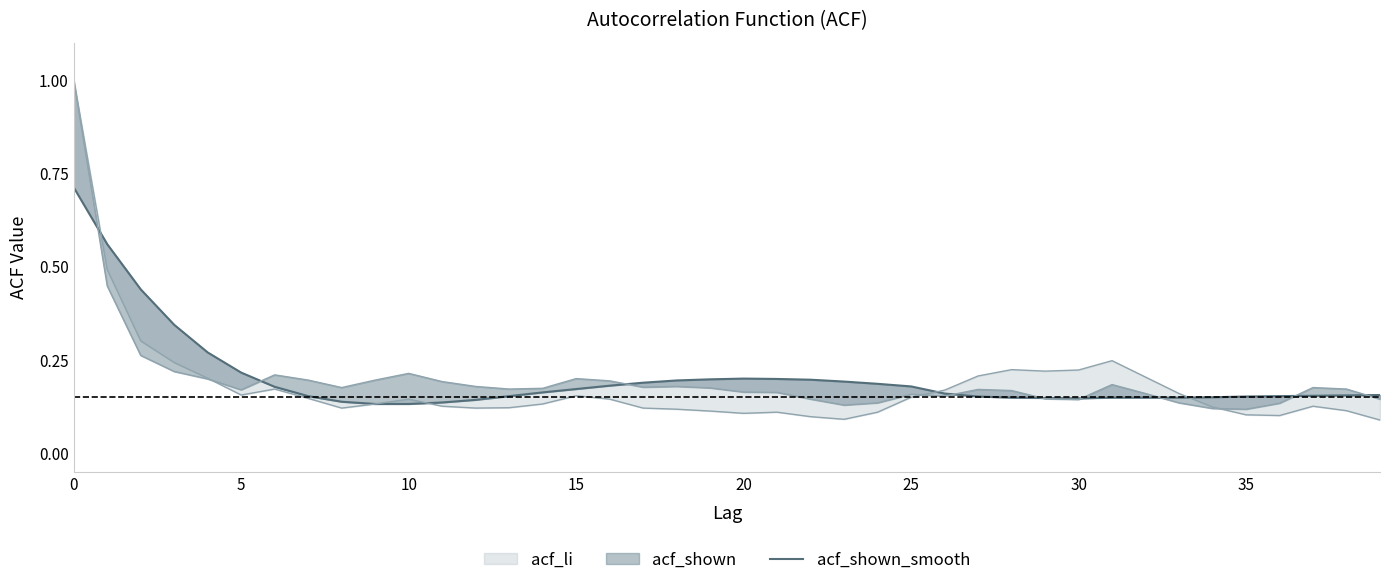

What is the difference between the maximum and minimum values?

0.6